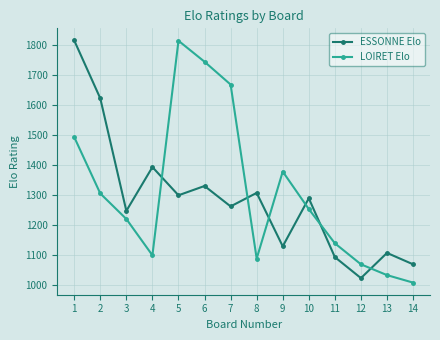

How many interior local peaks does the LOIRET Elo series have?

2